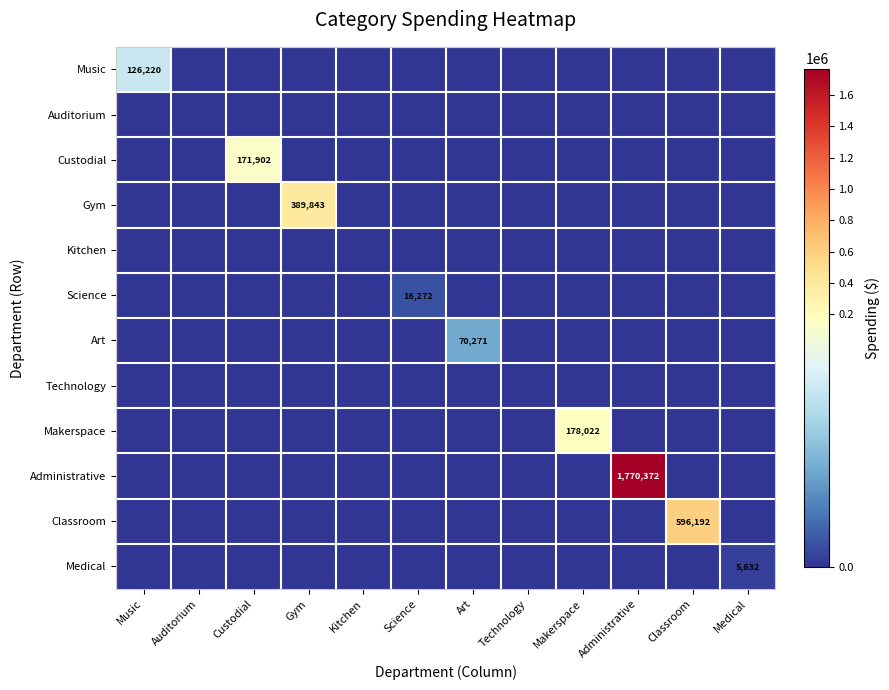

Rank the categories by Technology value from highest to lowest.

Music, Auditorium, Custodial, Gym, Kitchen, Science, Art, Technology, Makerspace, Administrative, Classroom, Medical